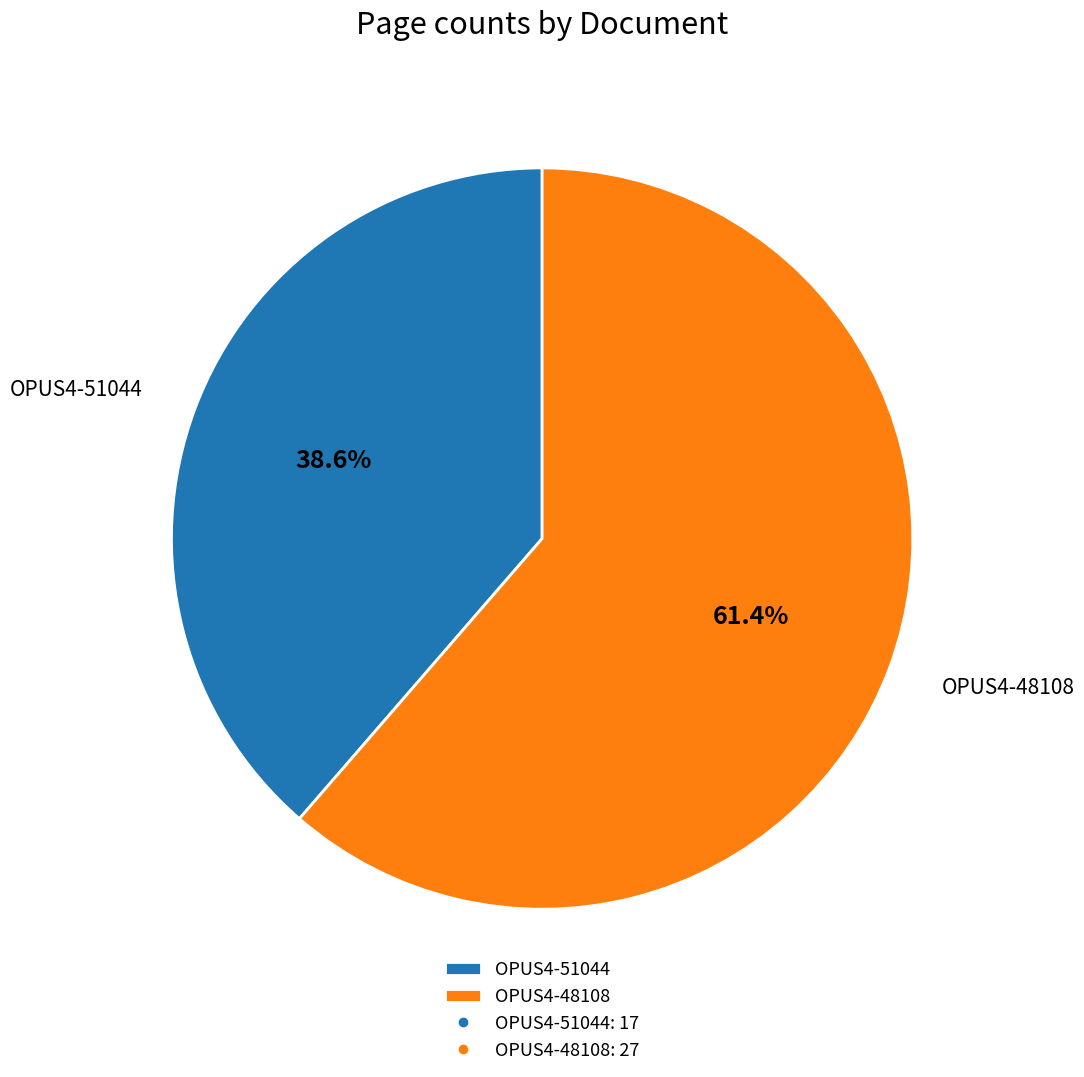

Between OPUS4-48108 and OPUS4-51044, which is larger?

OPUS4-48108